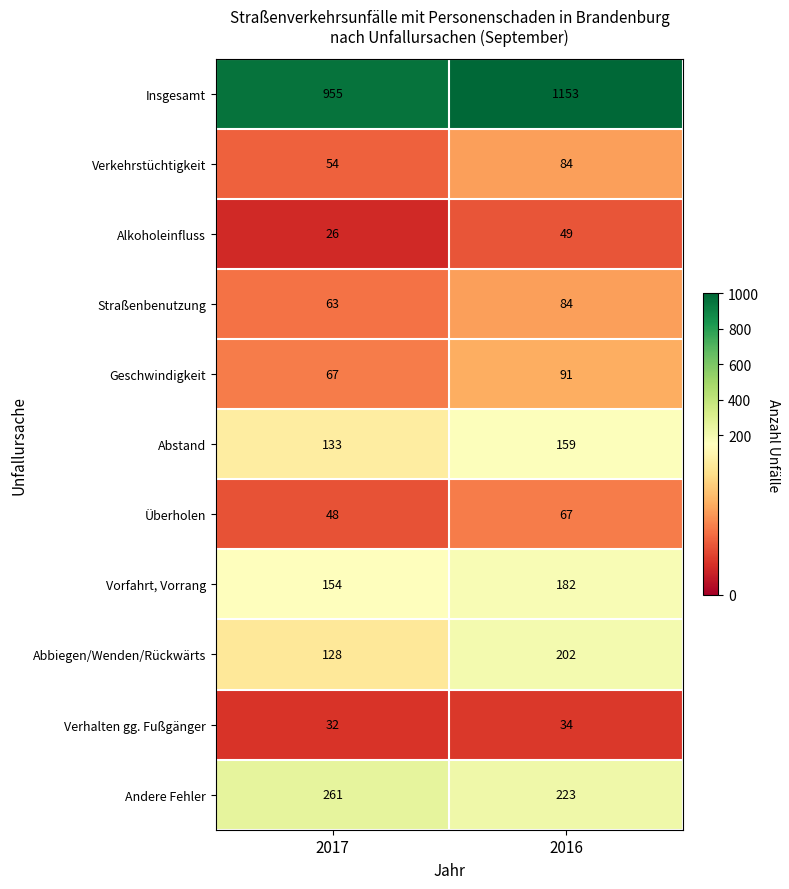

At 2017, list the series in order from largest to smallest.

Insgesamt, Andere Fehler, Vorfahrt, Vorrang, Abstand, Abbiegen/Wenden/Rückwärts, Geschwindigkeit, Straßenbenutzung, Verkehrstüchtigkeit, Überholen, Verhalten gg. Fußgänger, Alkoholeinfluss